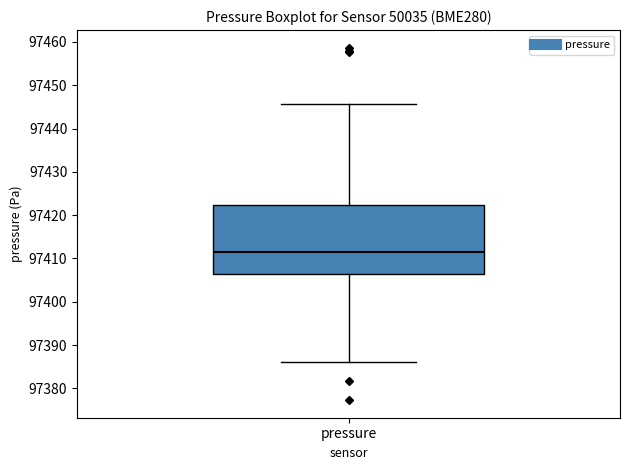

Read this box plot against the y-axis: the position of the median line, the range covered by the box, and the ends of both whiskers. The values are not printed on the chart, so give them approximately, as read against the axis.

median 97412, box 97406 to 97422, whiskers 97386 to 97446